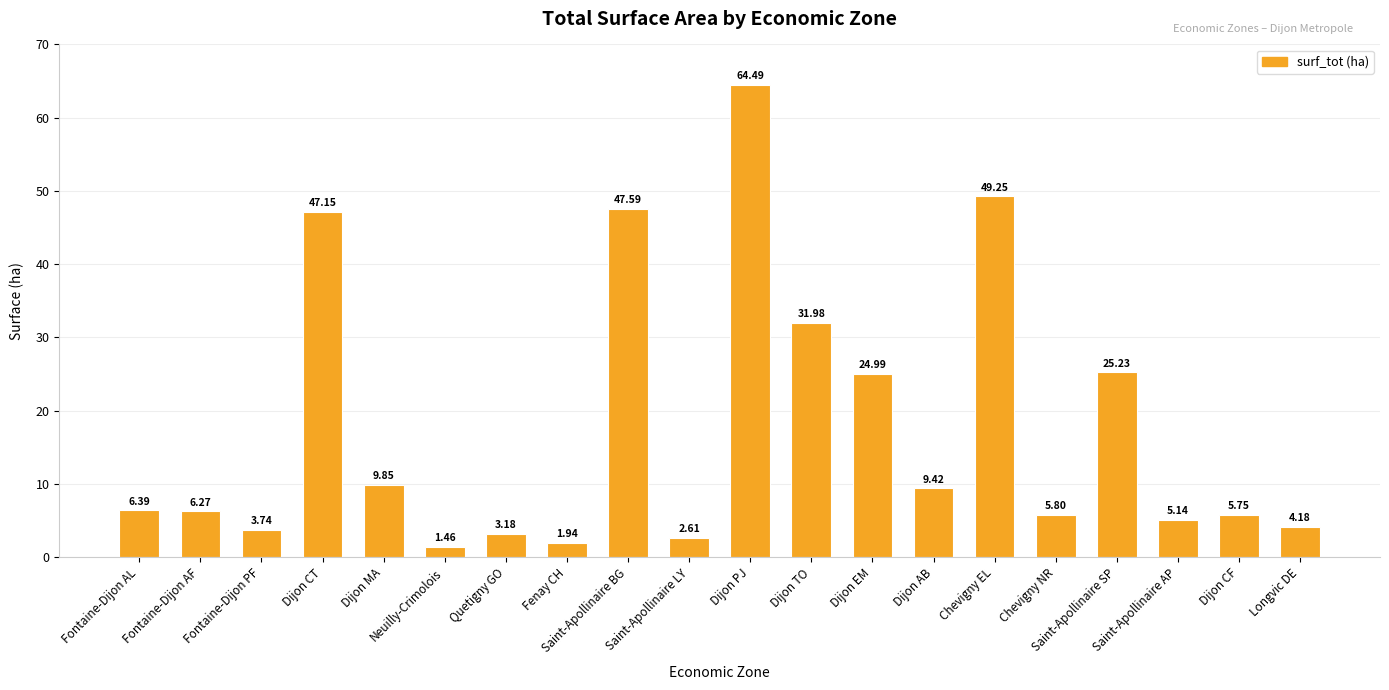

What is the sum of all values?

356.4